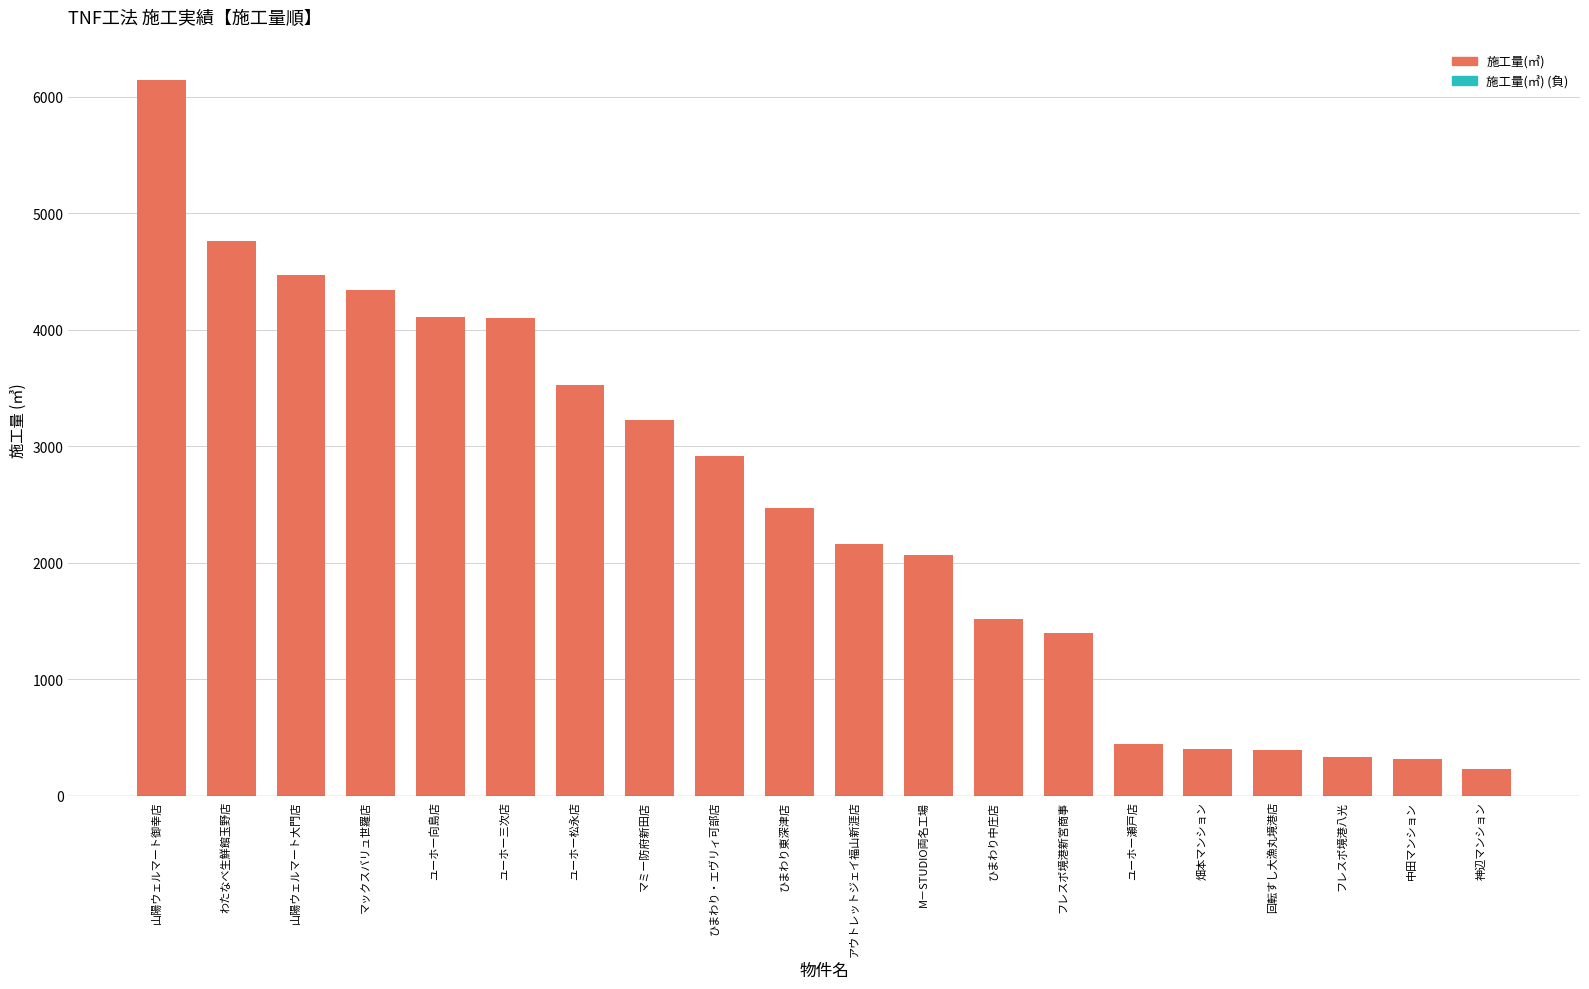

What is the sum of the values at 山陽ウェルマート大門店 and ユーホー瀬戸店?

4918